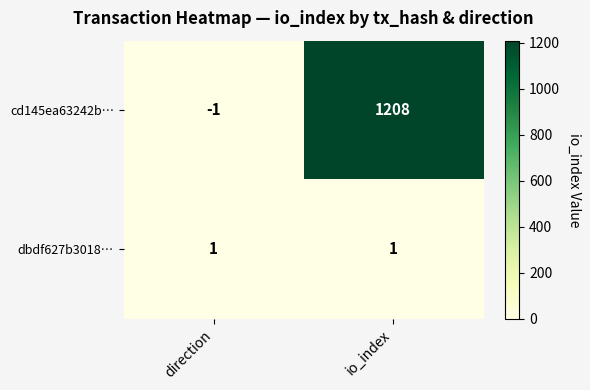

Which series changed the most between direction and io_index?

cd145ea63242b…